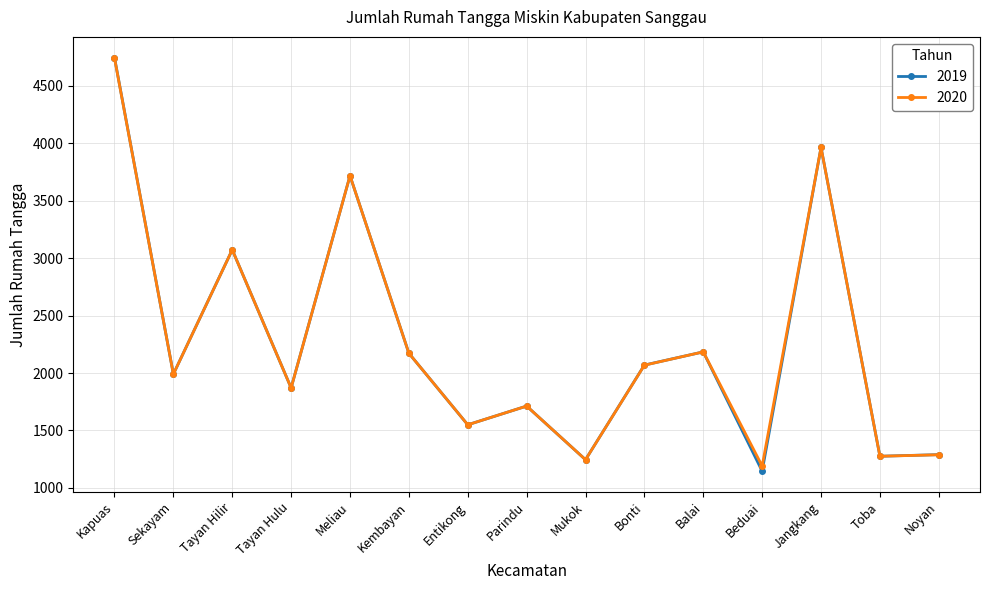

What is the total value across all series at Balai?

4368